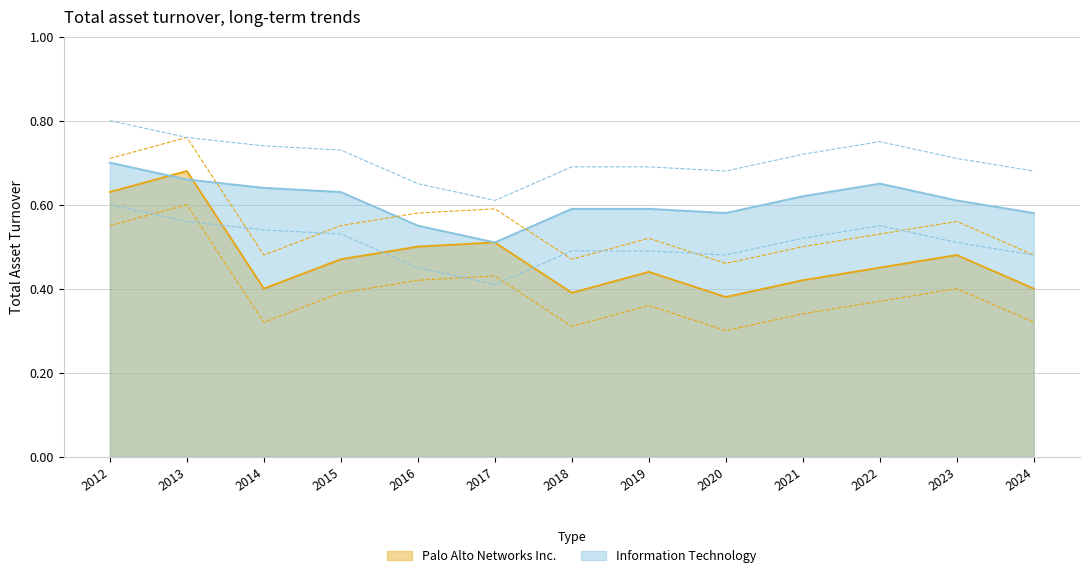

Between which two adjacent categories do Palo Alto Networks Inc. and Information Technology first intersect?

2012 and 2013